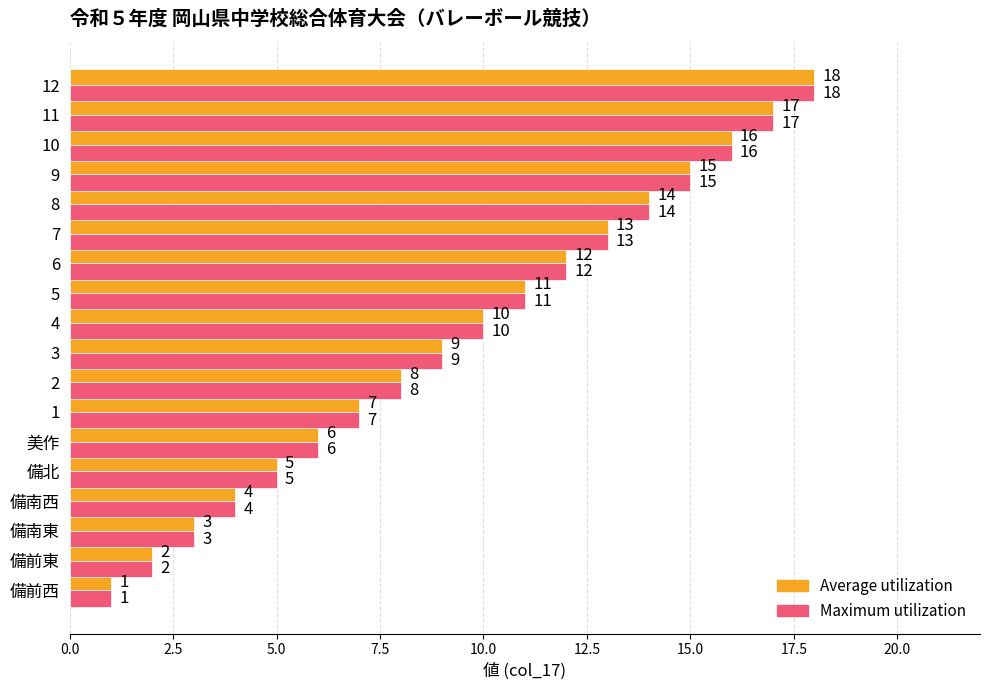

List the labels in order of Maximum utilization value, largest first.

12, 11, 10, 9, 8, 7, 6, 5, 4, 3, 2, 1, 美作, 備北, 備南西, 備南東, 備前東, 備前西